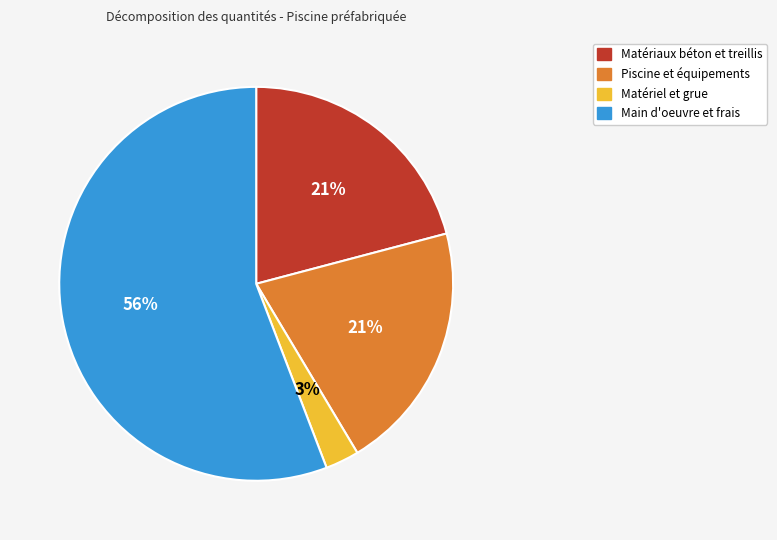

What is the largest slice in the pie chart?

Main d'oeuvre et frais